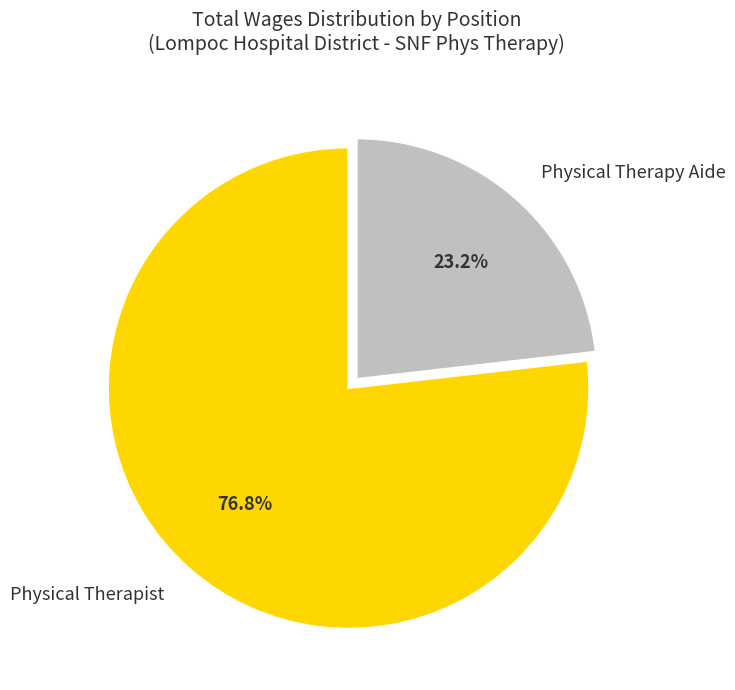

To the nearest percent, what is the combined percentage of Physical Therapist and Physical Therapy Aide?

100%